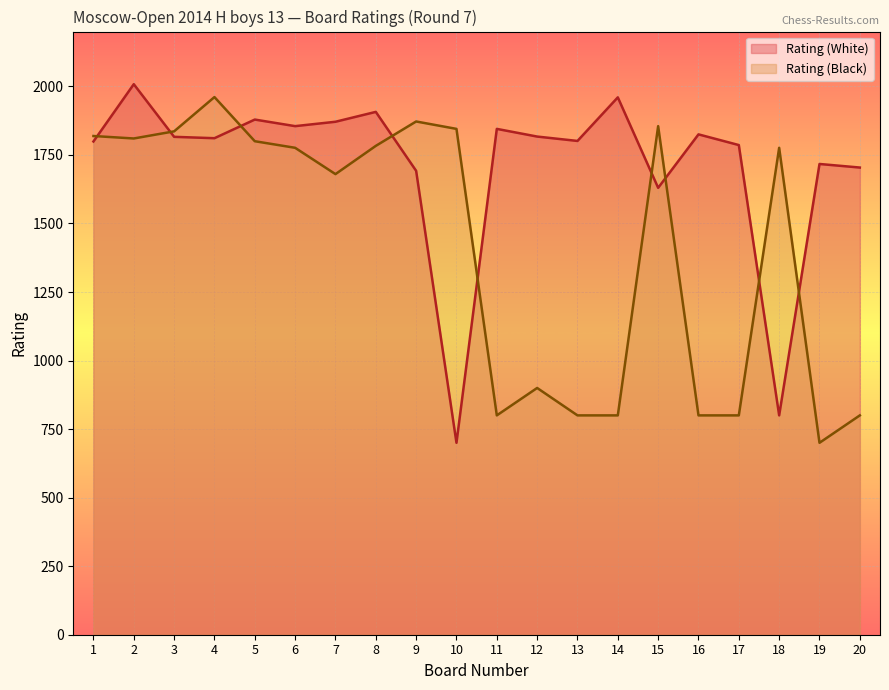

True or false: Rating (White) and Rating (Black) cross at least once.

True